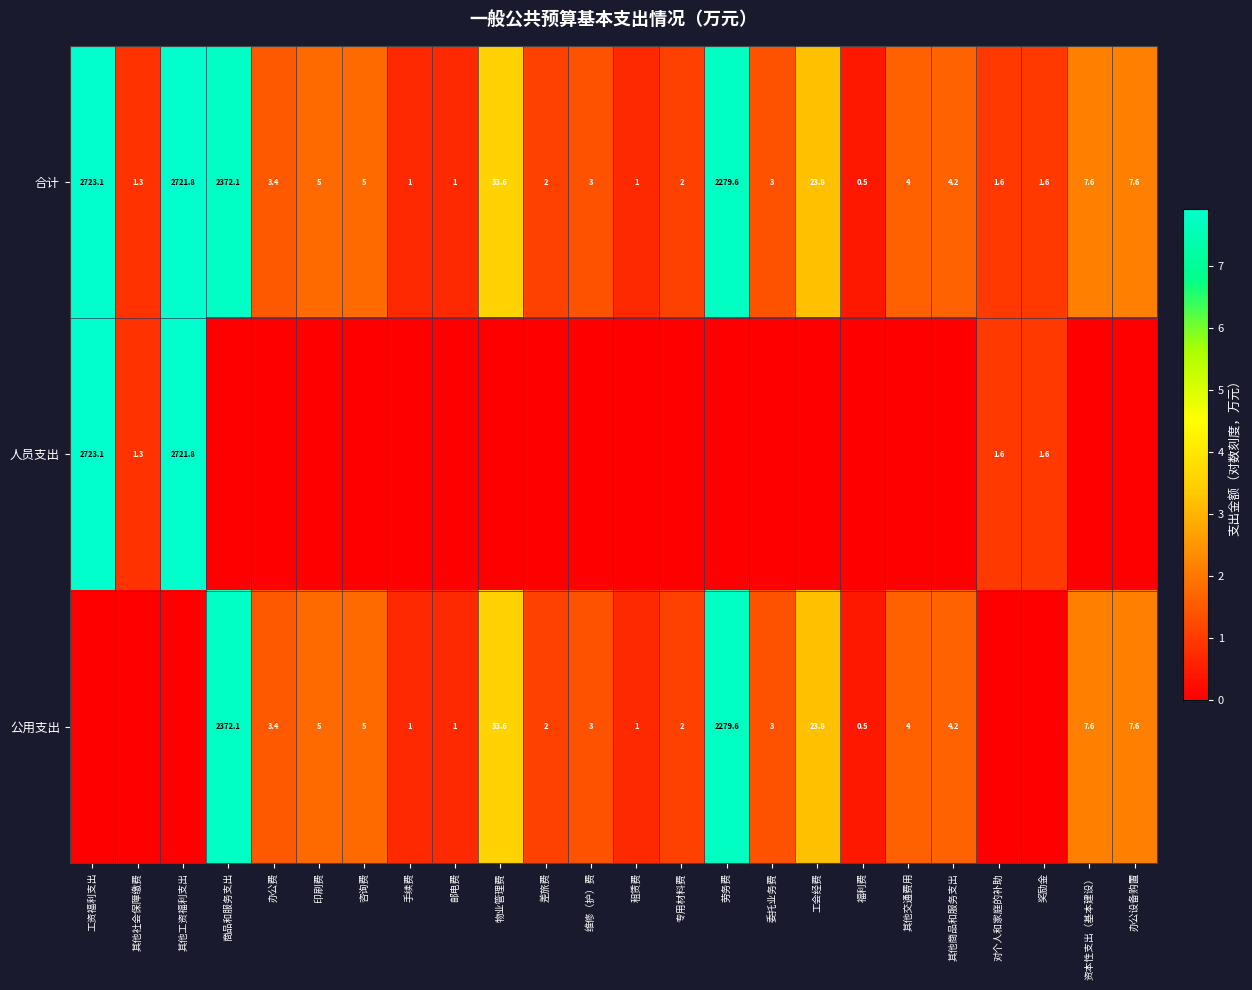

What is the sum of all 合计 values?

10208.8